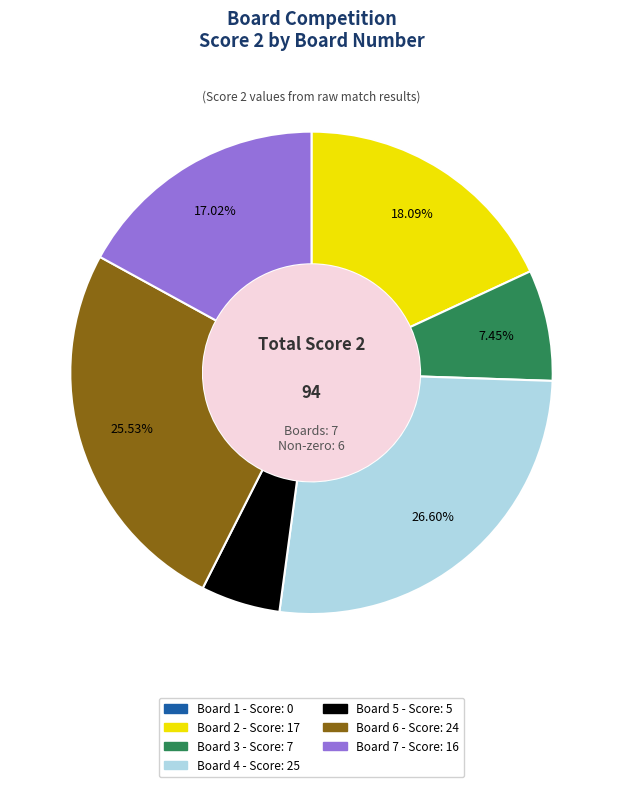

Is there any slice that represents more than half of the pie?

No